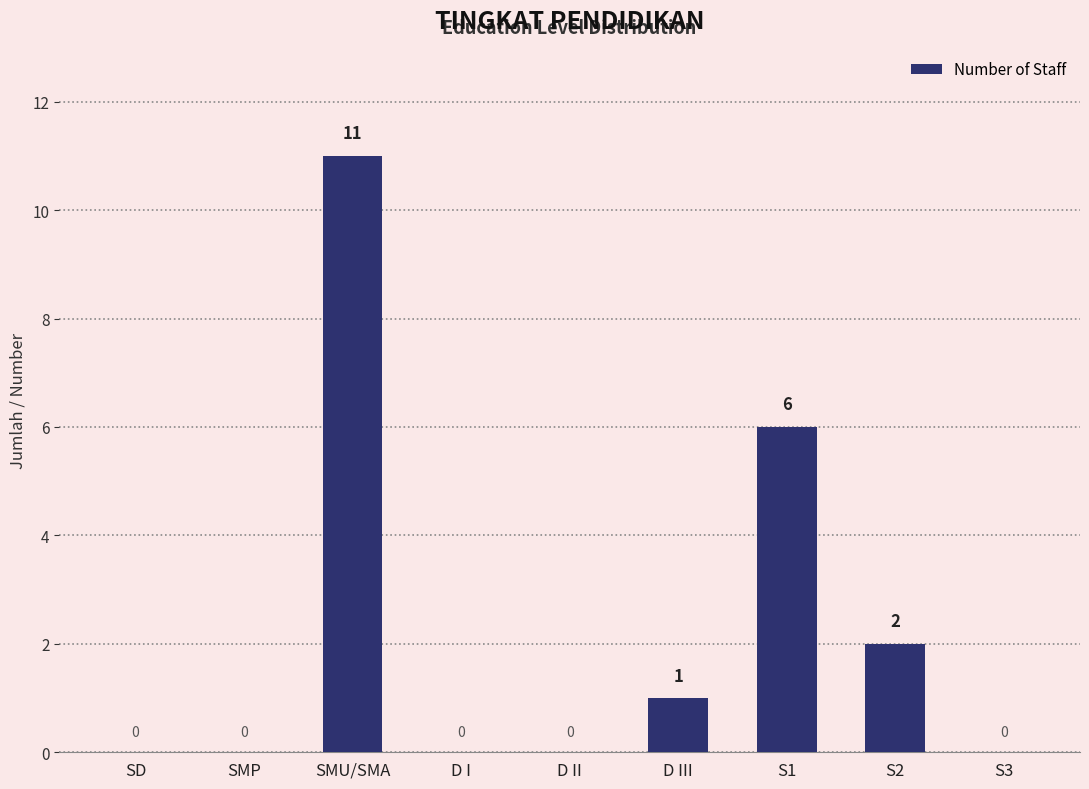

Read the value at S1, to the nearest 10.

10